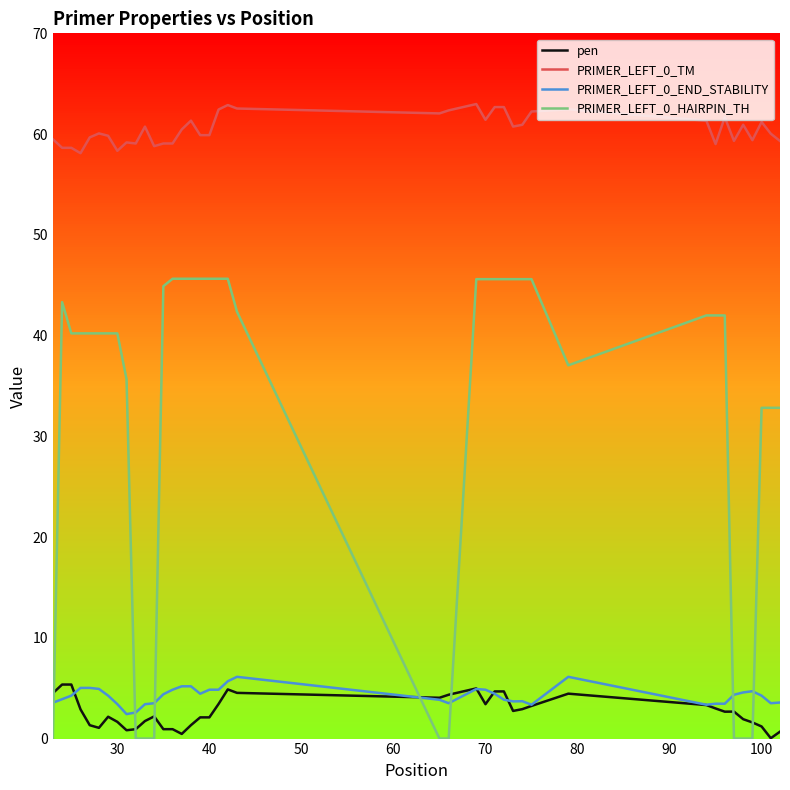

What is the greatest value displayed?

63.0